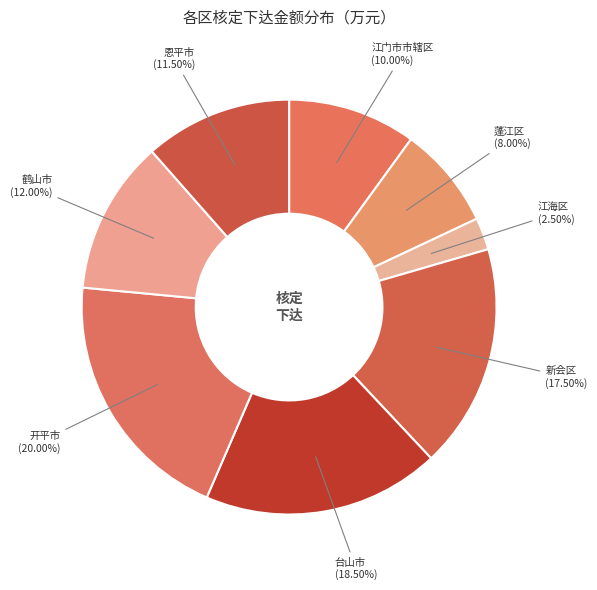

How many slices are in this pie chart?

8